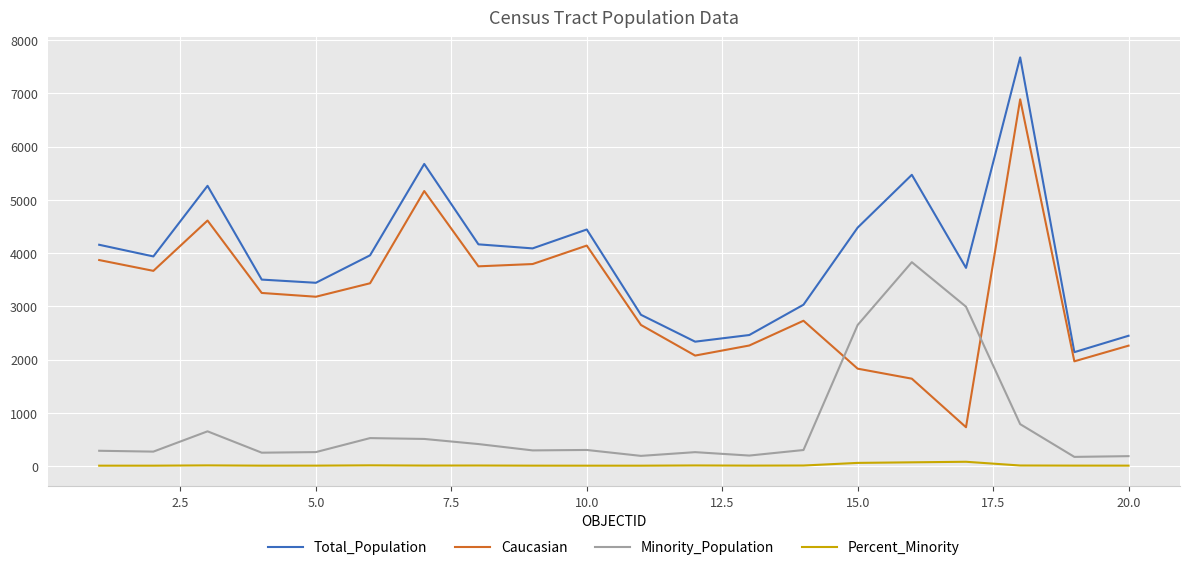

What is the average value of the Percent_Minority series?

17.9